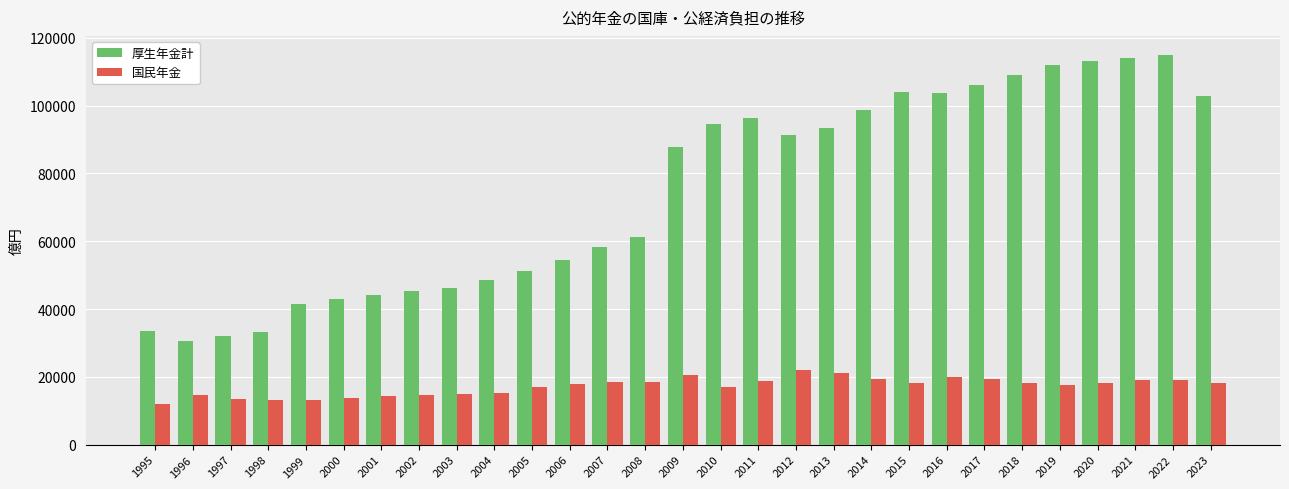

Which series has the widest spread of values?

厚生年金計